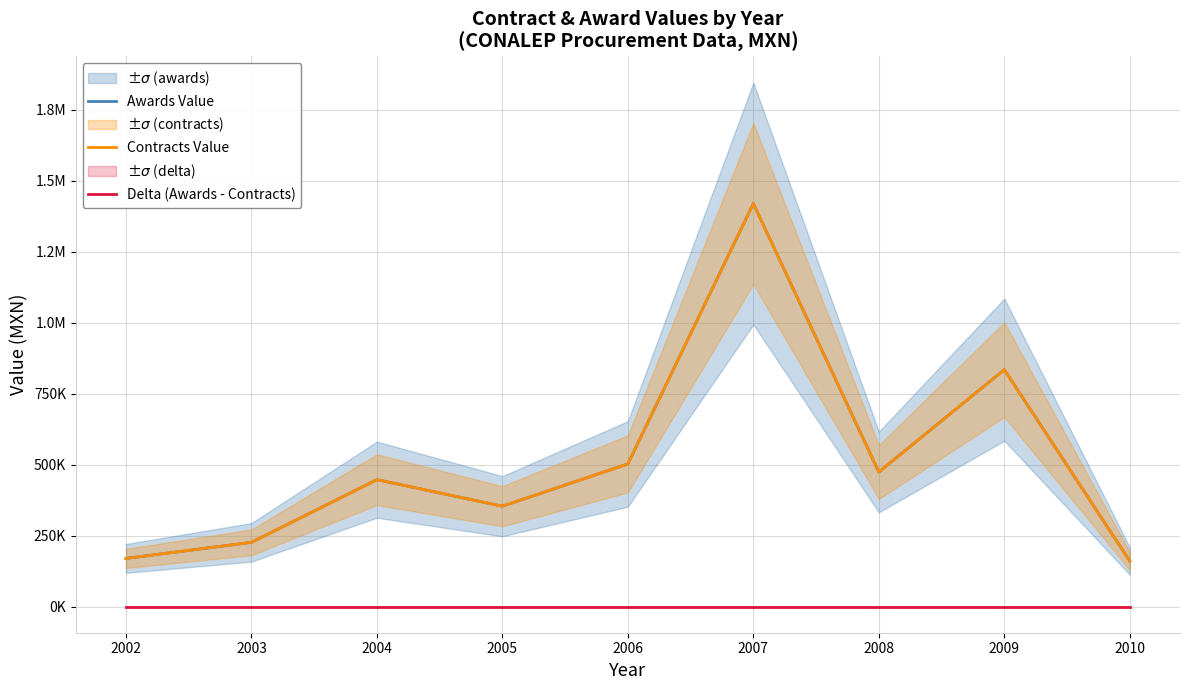

How many series are shown in this chart?

3